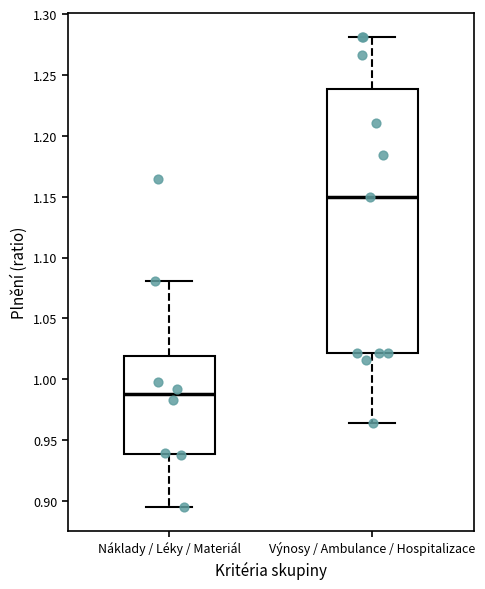

Comparing the boxes themselves (not the whiskers), which one is the tallest?

Výnosy / Ambulance / Hospitalizace